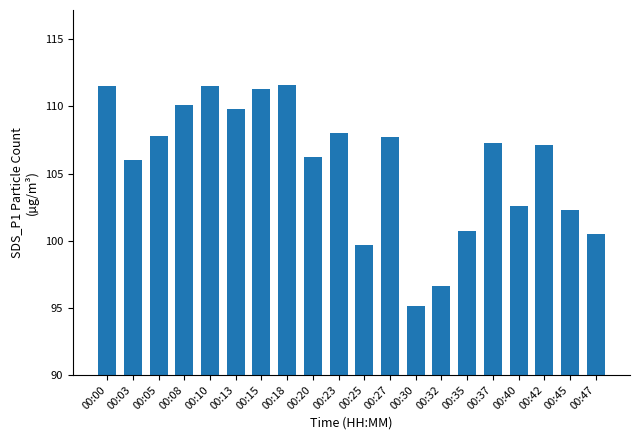

What is the sum of all values?

2113.4